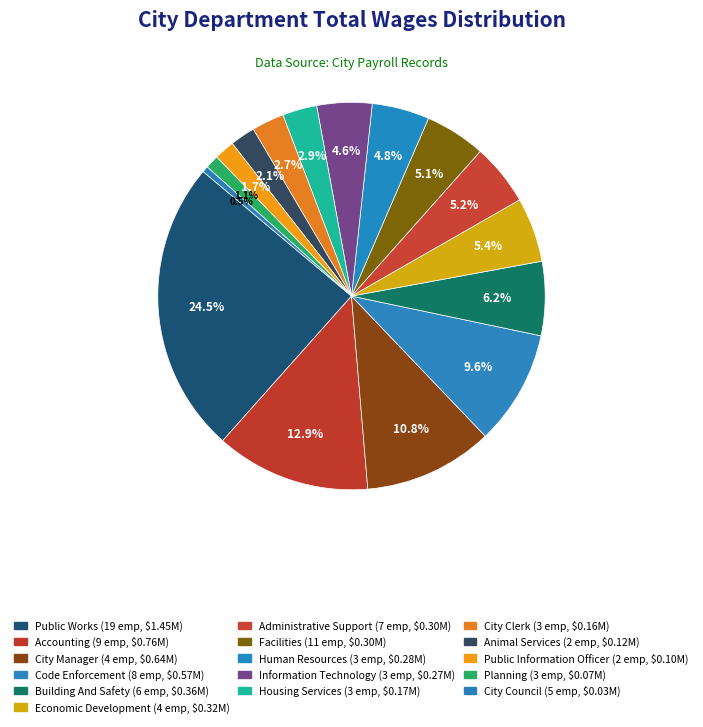

Which slice is the smallest?

City Council